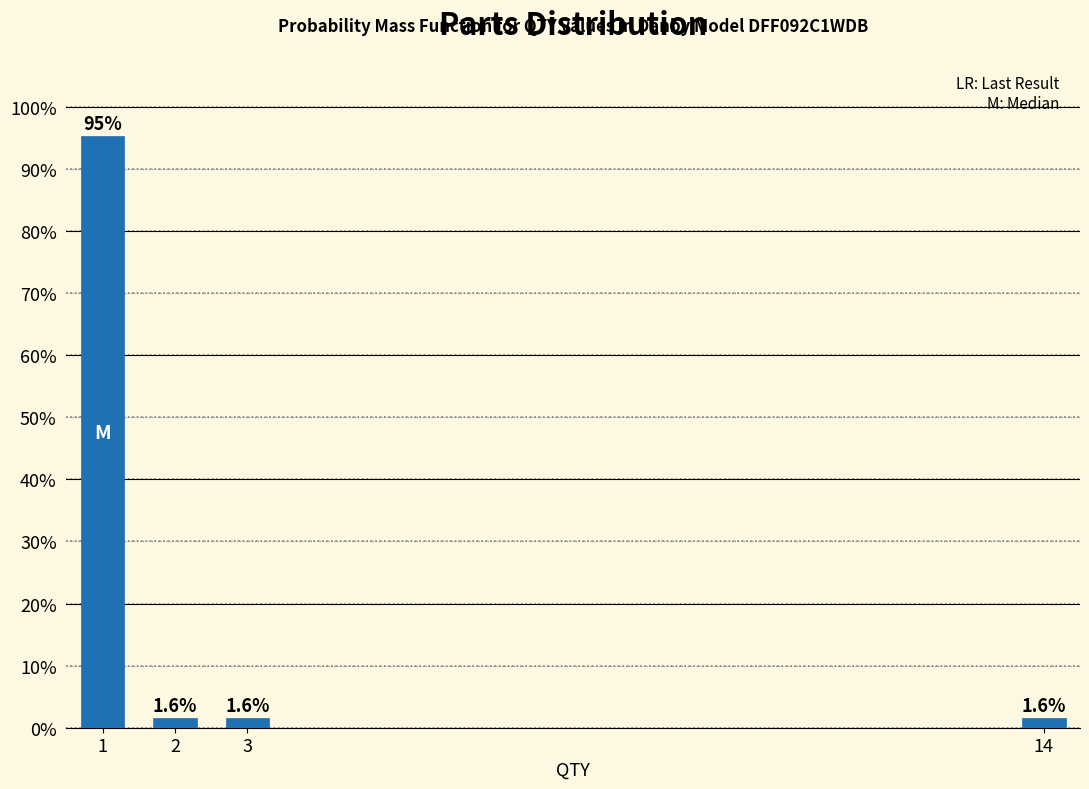

Reading left to right, what are all the values shown in this chart?

95.2	1.6	1.6	1.6